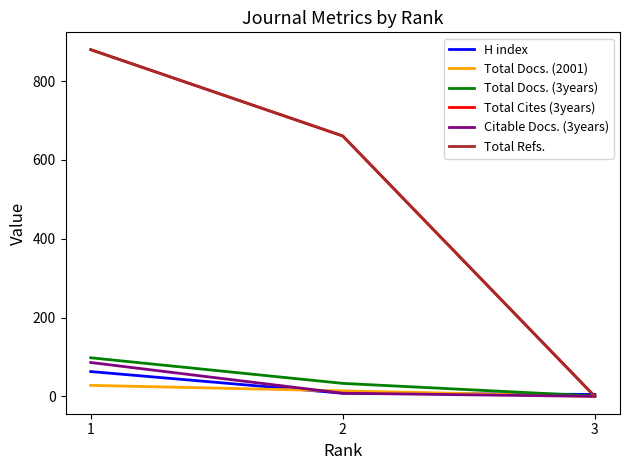

Does the chart have visible grid lines?

No